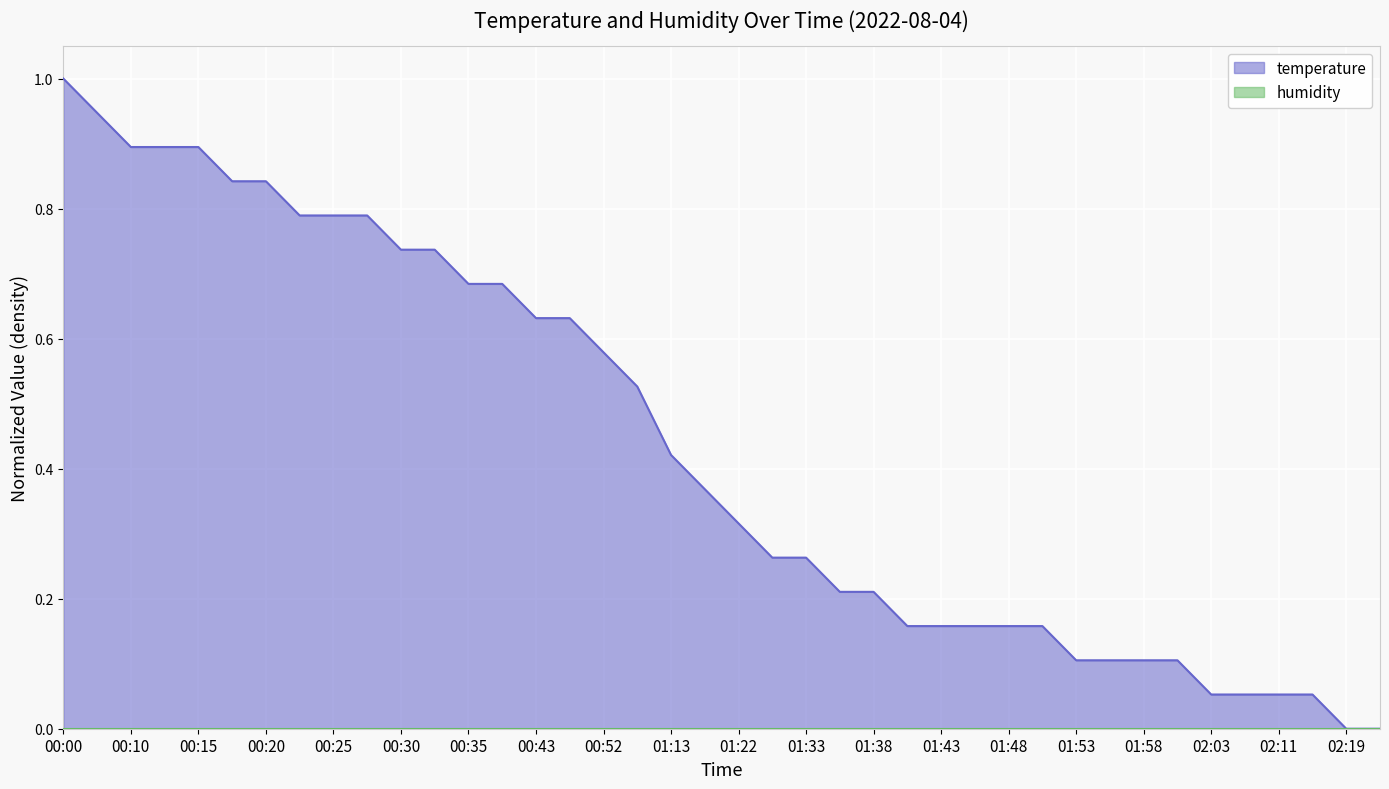

The value at 02:03 is 0.0. True or false?

False